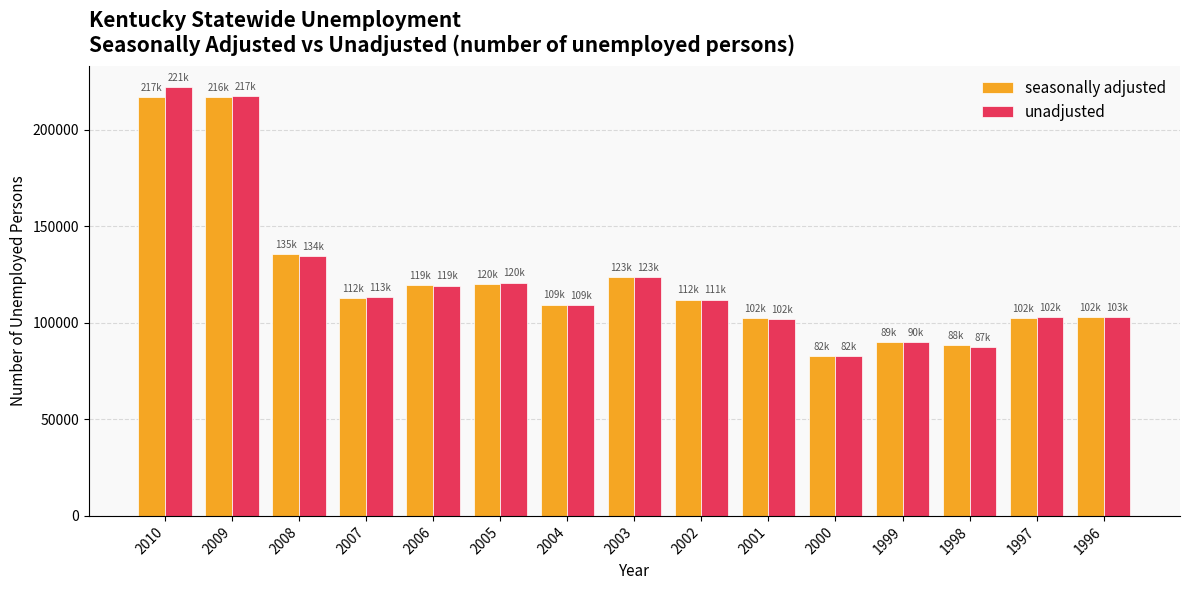

How many data points does each series have?

15